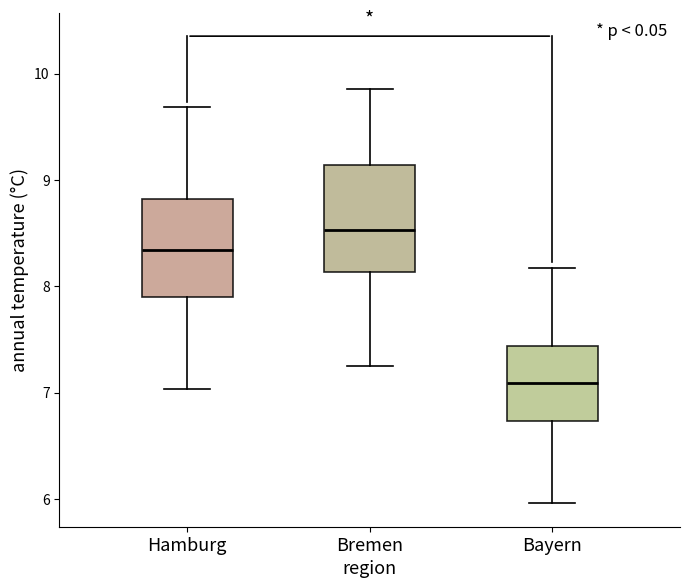

Which box has the highest median line?

Bremen